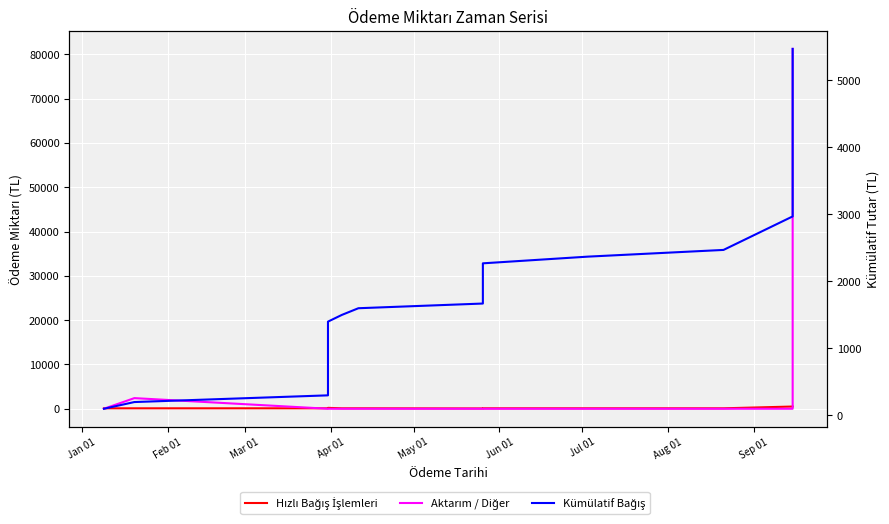

Reading left to right, transcribe all the data shown in this chart.

Hızlı Bağış İşlemleri: 100.0	100.0	100.0	100.0	100.0	100.0	100.0	100.0	100.0	100.0	100.0	100.0	200.0	100.0	100.0	70.0	100.0	100.0	100.0	100.0	100.0	100.0	100.0	100.0	500.0	500.0	500.0	500.0	500.0	500.0
Aktarım / Diğer: 0.0	2400.0	0.0	0.0	0.0	0.0	0.0	0.0	0.0	0.0	0.0	0.0	0.0	0.0	0.0	0.0	0.0	0.0	0.0	0.0	0.0	0.0	0.0	0.0	0.0	0.0	0.0	0.0	6720.0	81248.2
Kümülatif Bağış: 100.0	200.0	300.0	400.0	500.0	600.0	700.0	800.0	900.0	1000.0	1100.0	1200.0	1400.0	1500.0	1600.0	1670.0	1770.0	1870.0	1970.0	2070.0	2170.0	2270.0	2370.0	2470.0	2970.0	3470.0	3970.0	4470.0	4970.0	5470.0